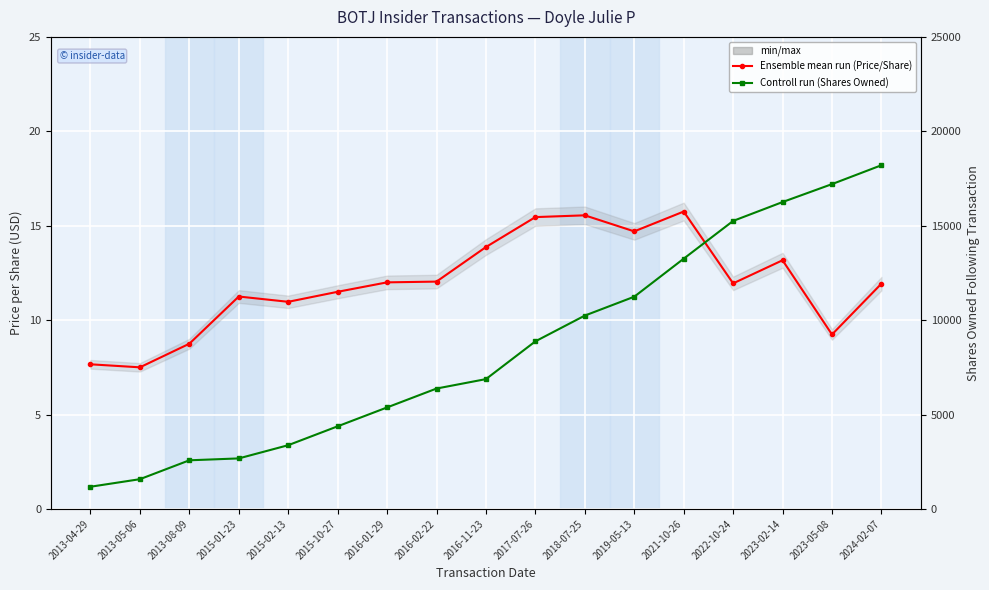

What is the sum of all Ensemble mean run (Price/Share) values?

203.3